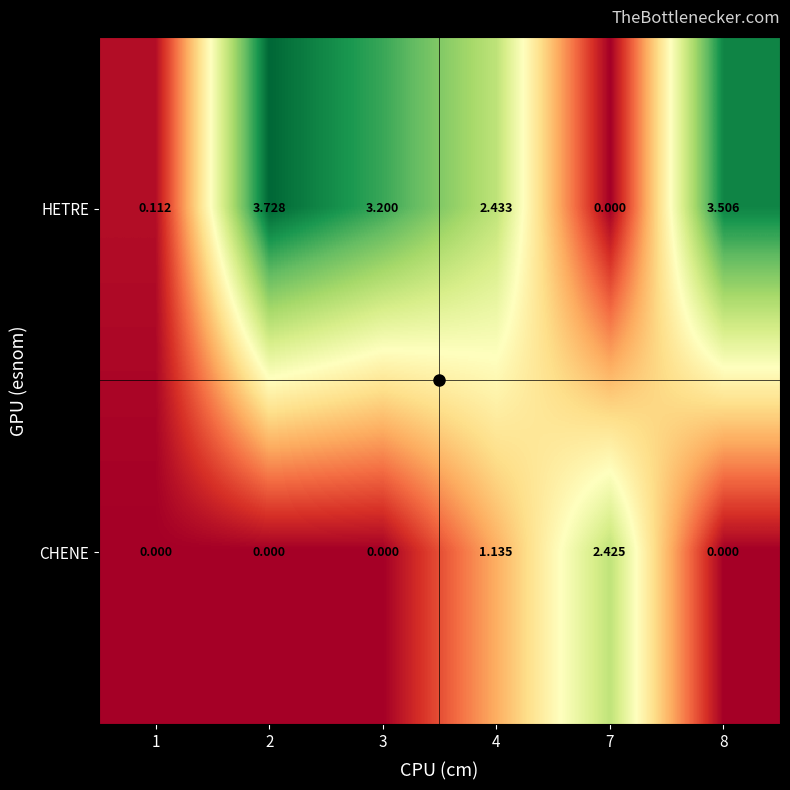

Which series has the widest spread of values?

HETRE